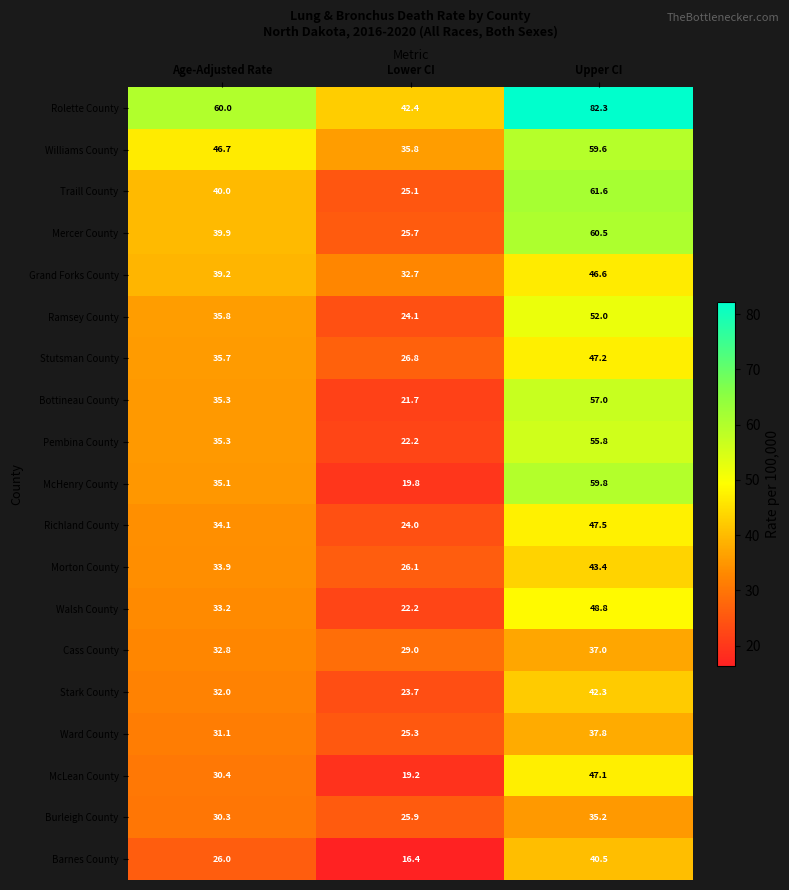

At which category is the sum across all series the highest?

Upper CI